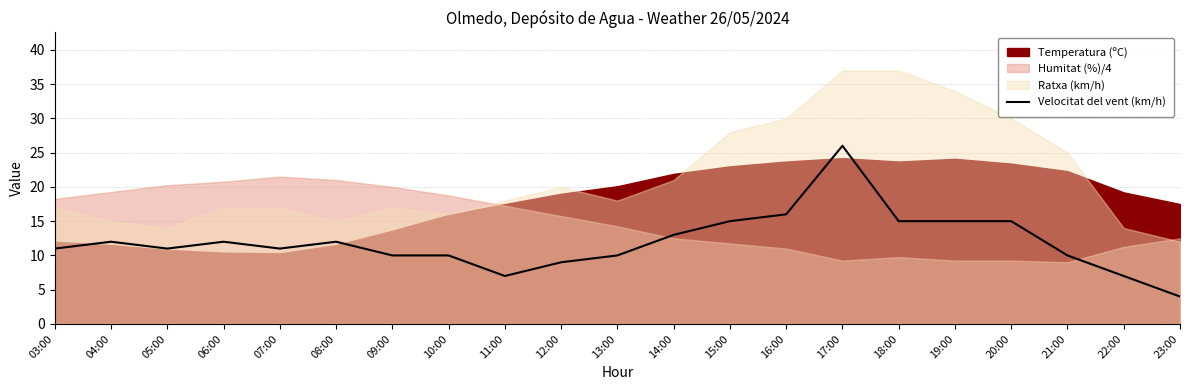

The Velocitat del vent (km/h) series shows 16 at 21:00. True or false?

False